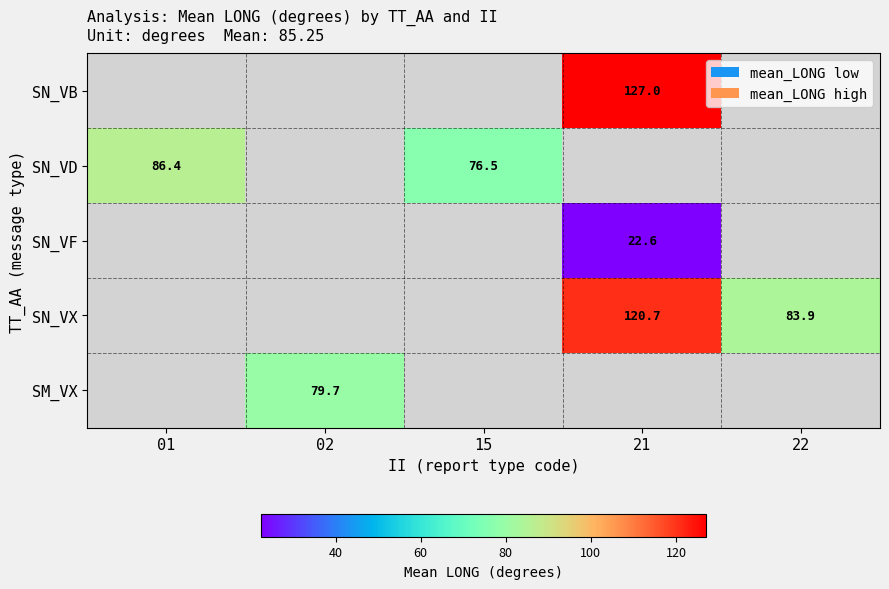

At which category does the chart reach its minimum across all series?

21